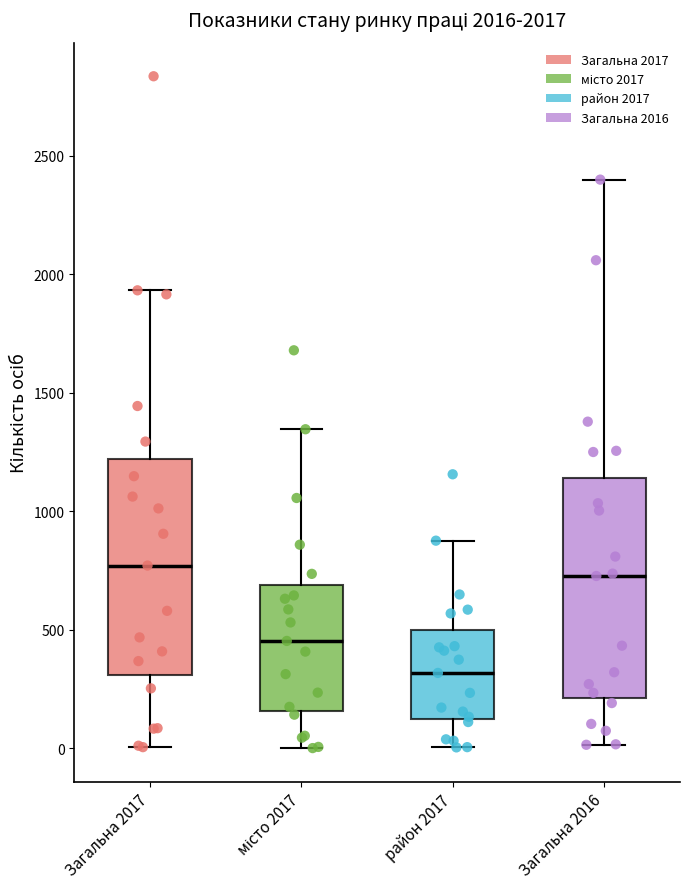

Which box's median line is the lowest?

район 2017